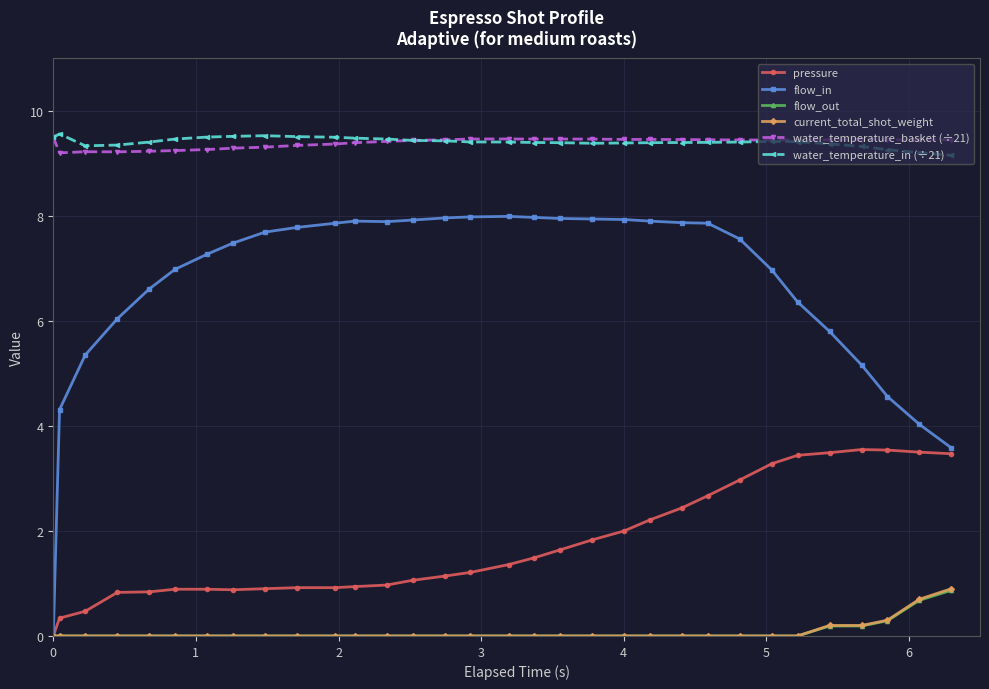

How many water_temperature_in (÷21) values are between 9 and 10?

32